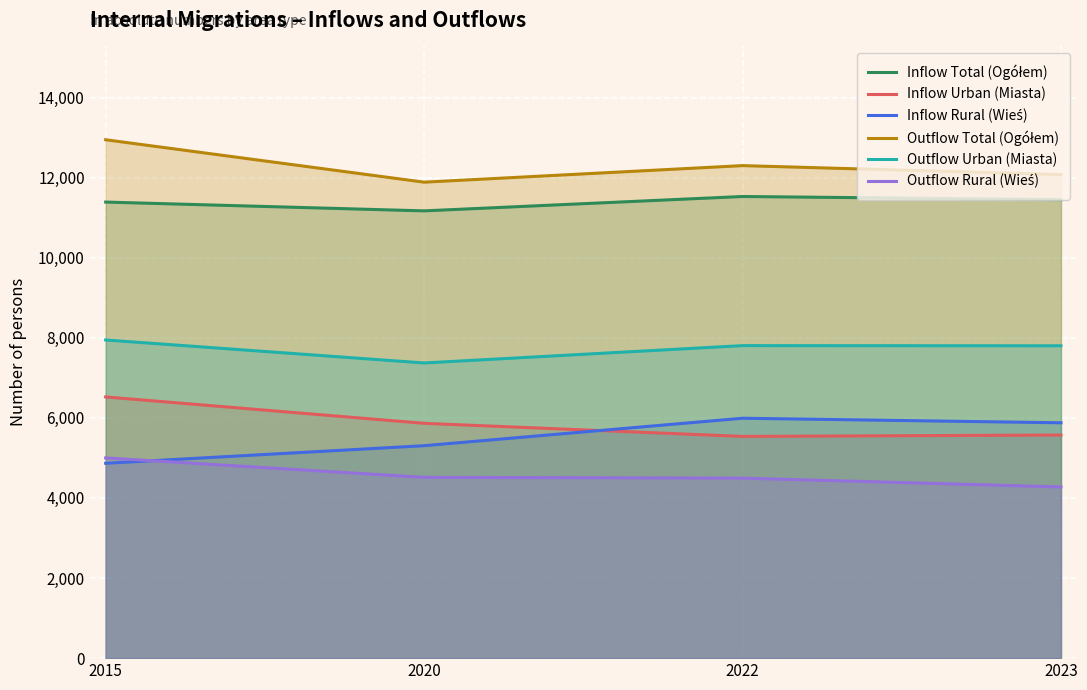

How many lines are shown in the chart?

6